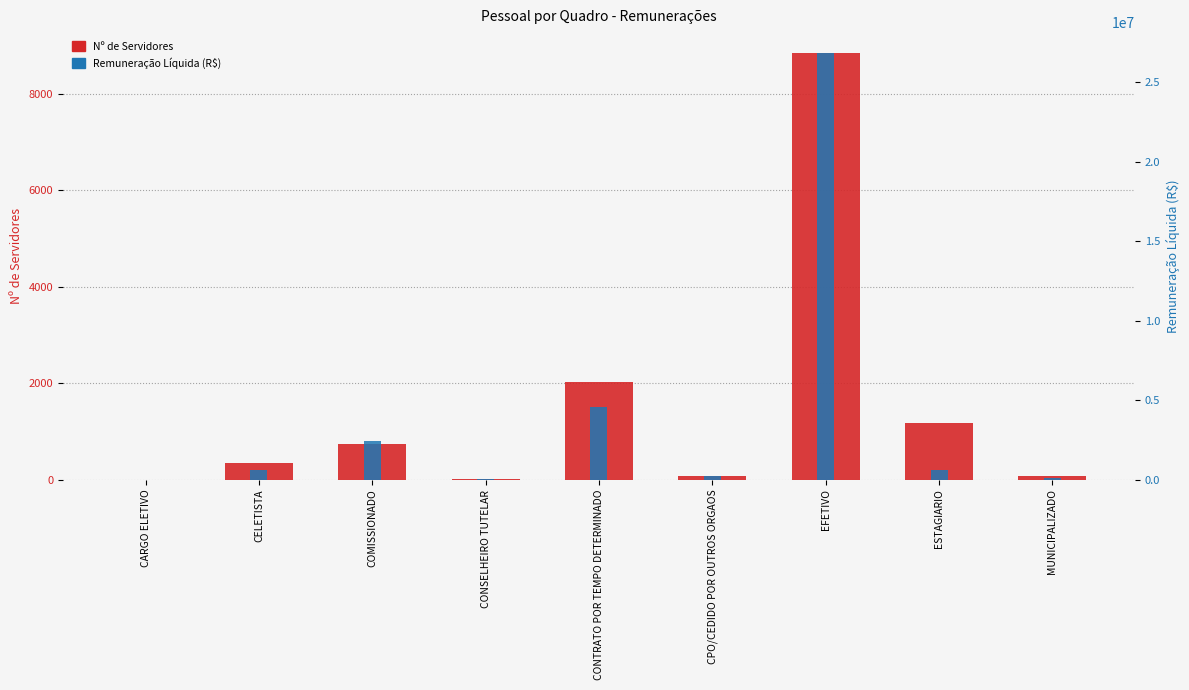

Which has a higher value, ESTAGIARIO or CONTRATO POR TEMPO DETERMINADO?

CONTRATO POR TEMPO DETERMINADO